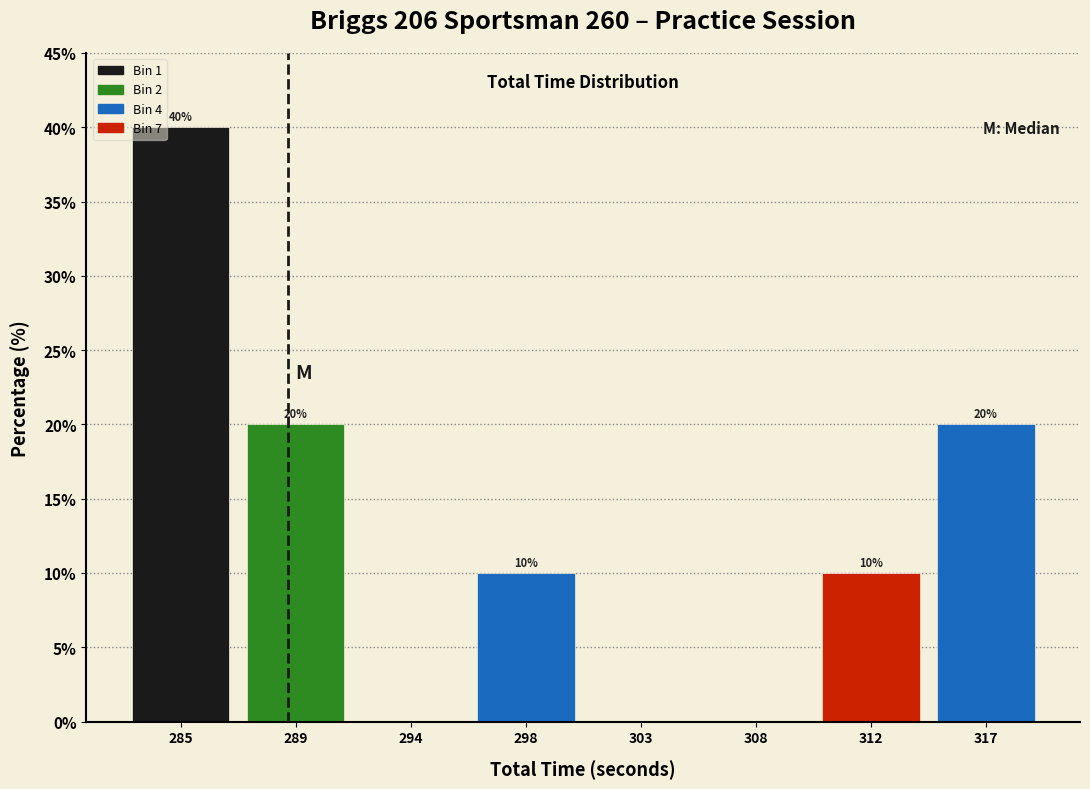

What is the change in value from 285 to 294?

-40